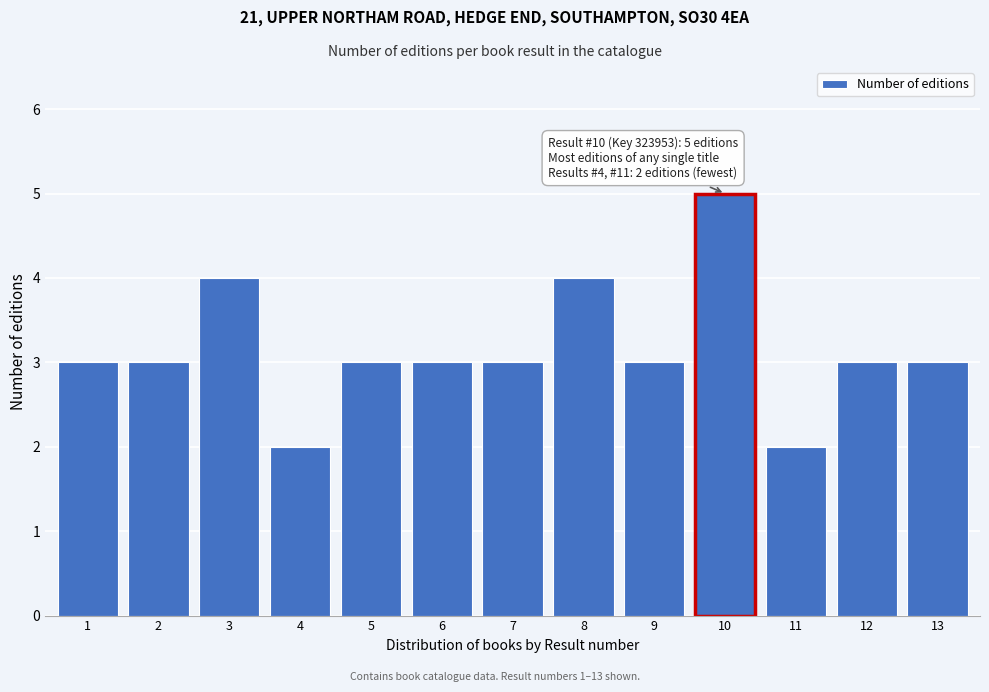

Reading left to right, list all the values displayed in this chart.

3	3	4	2	3	3	3	4	3	5	2	3	3